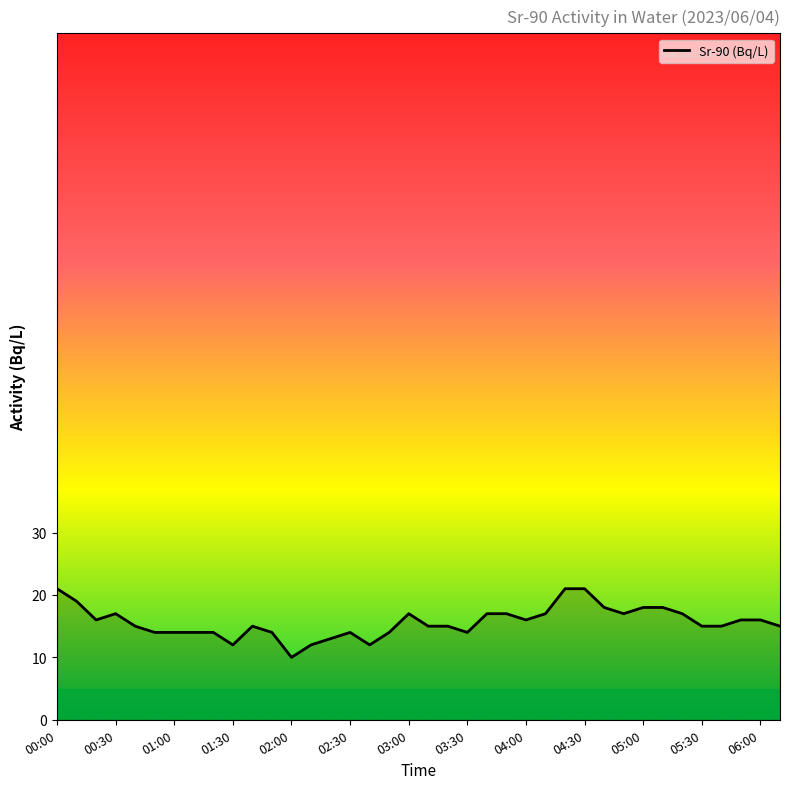

What is the approximate value at 03:00?

17